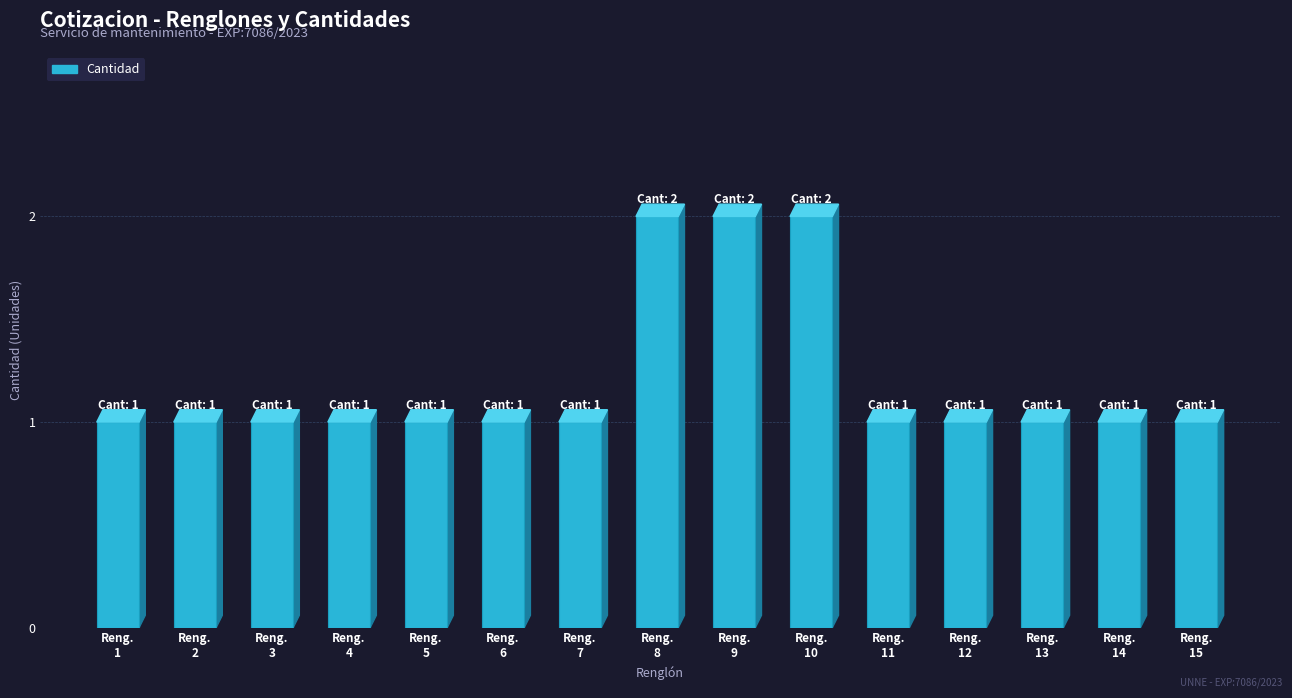

Count the values in the range 1 to 2.

15